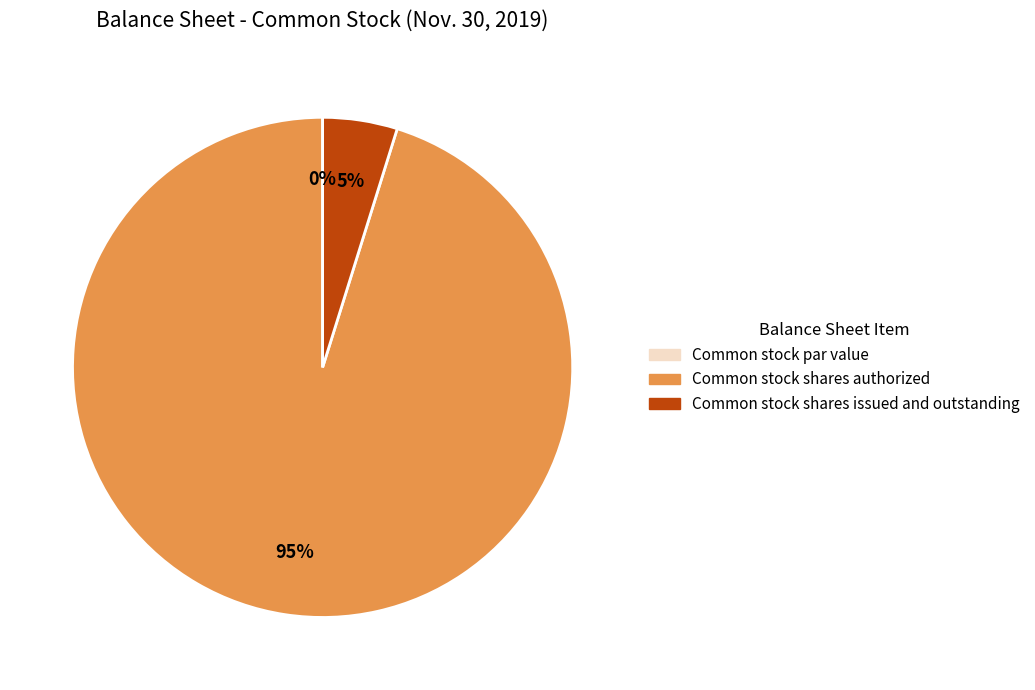

Count the number of slices in the pie.

3